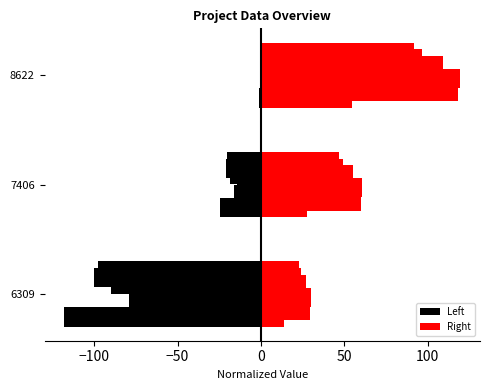

Which series has the widest spread of values?

Left